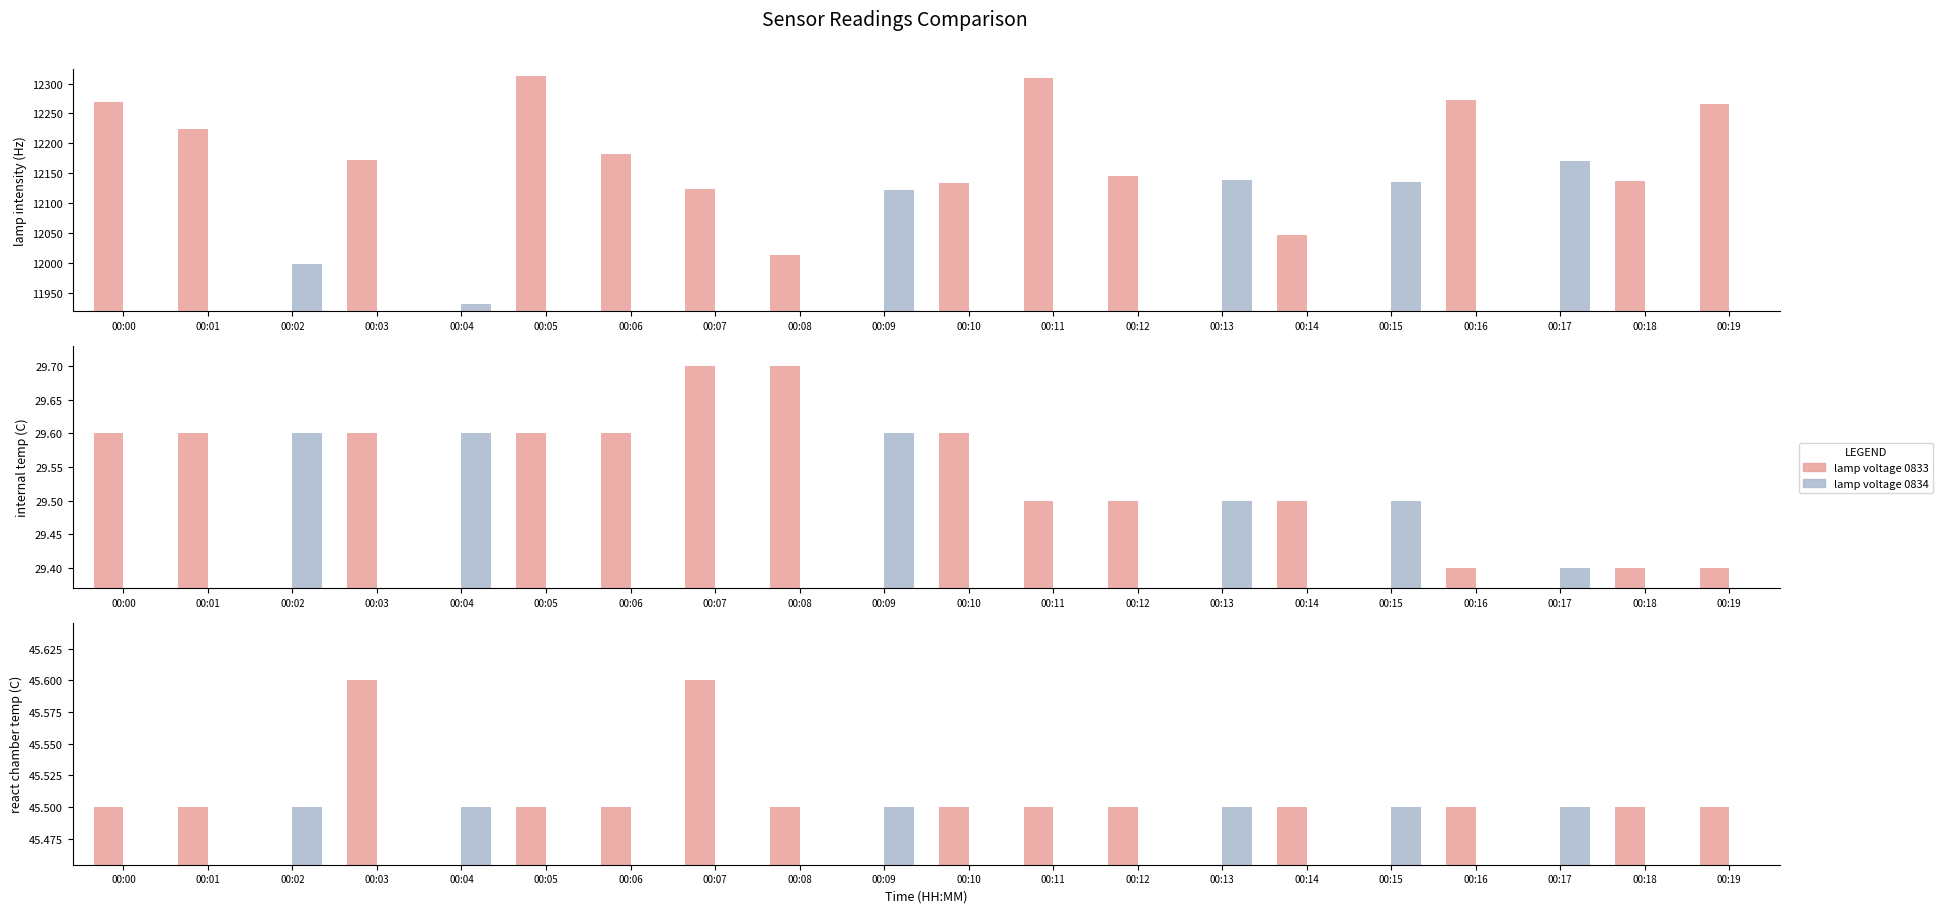

Is the value of lamp voltage 0834 at 00:00 greater than the value of lamp voltage 0833 at 00:13?

No